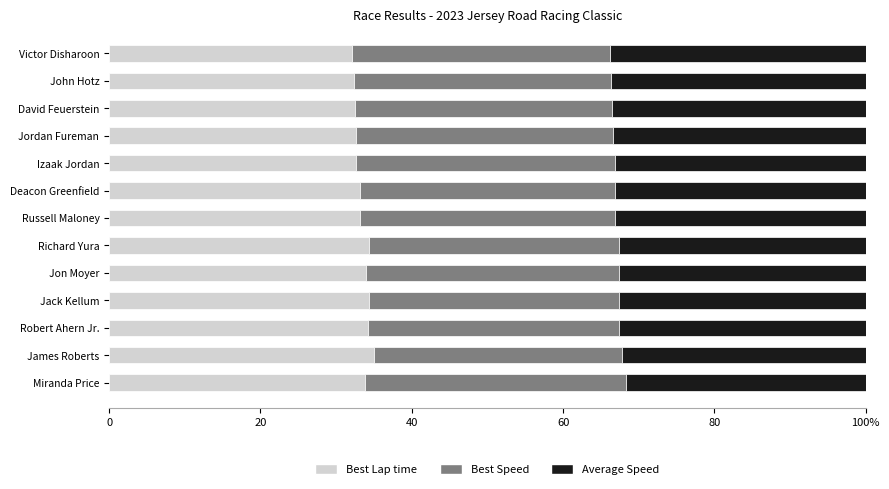

What are all the series names shown in the legend?

Best Lap time, Best Speed, Average Speed